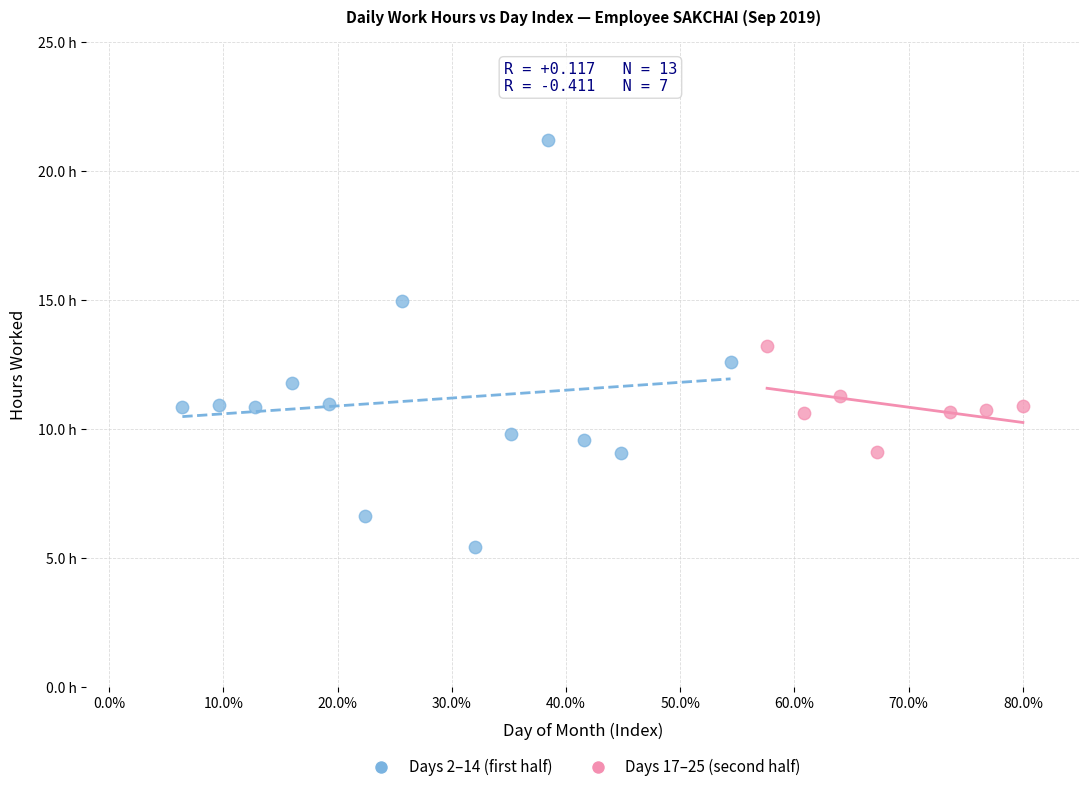

Which series contains the highest Y value?

Days 2–14 (first half)